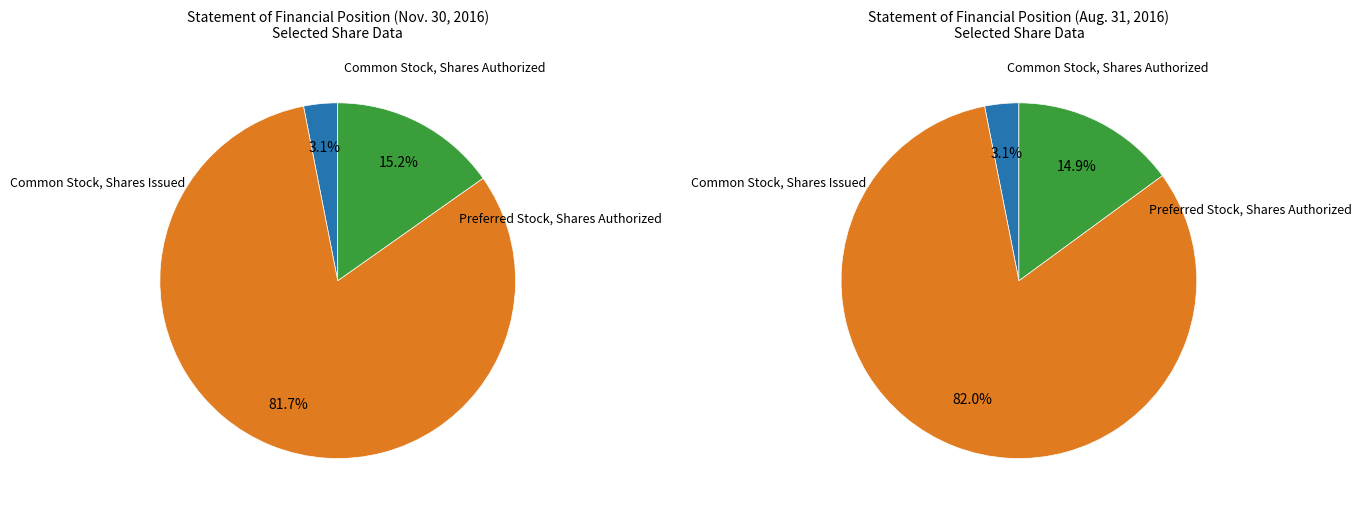

Which has a higher value, Common Stock, Shares Issued or Preferred Stock, Shares Authorized?

Common Stock, Shares Issued